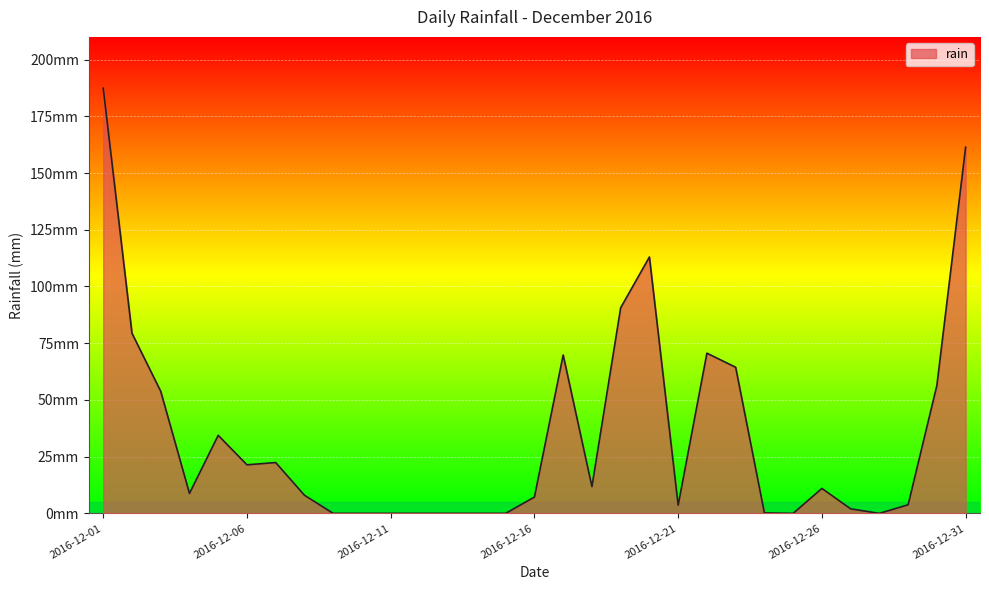

Does the chart have visible grid lines?

Yes